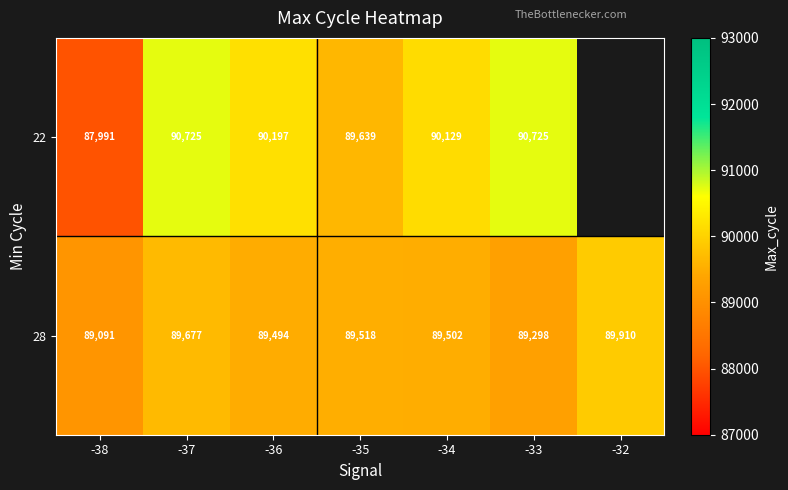

At -36, list the series in order from largest to smallest.

22, 28